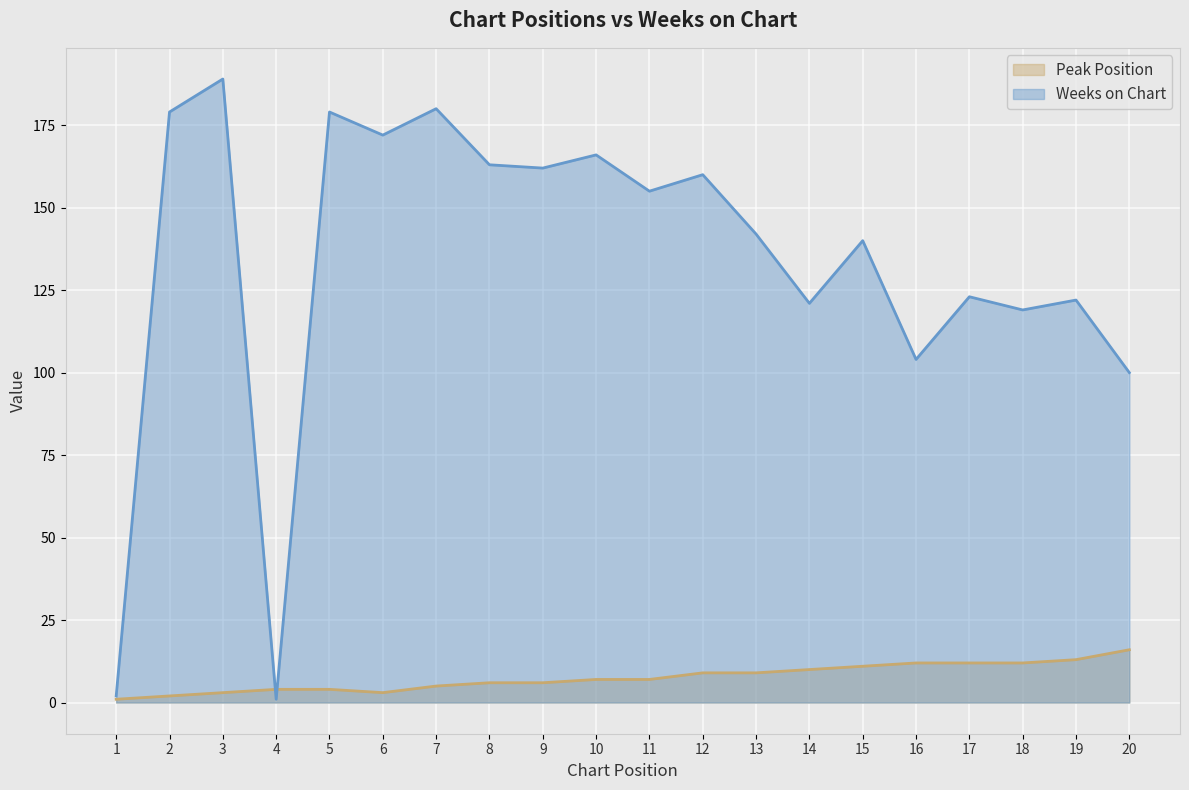

At which label is Peak Position closest to 8?

10